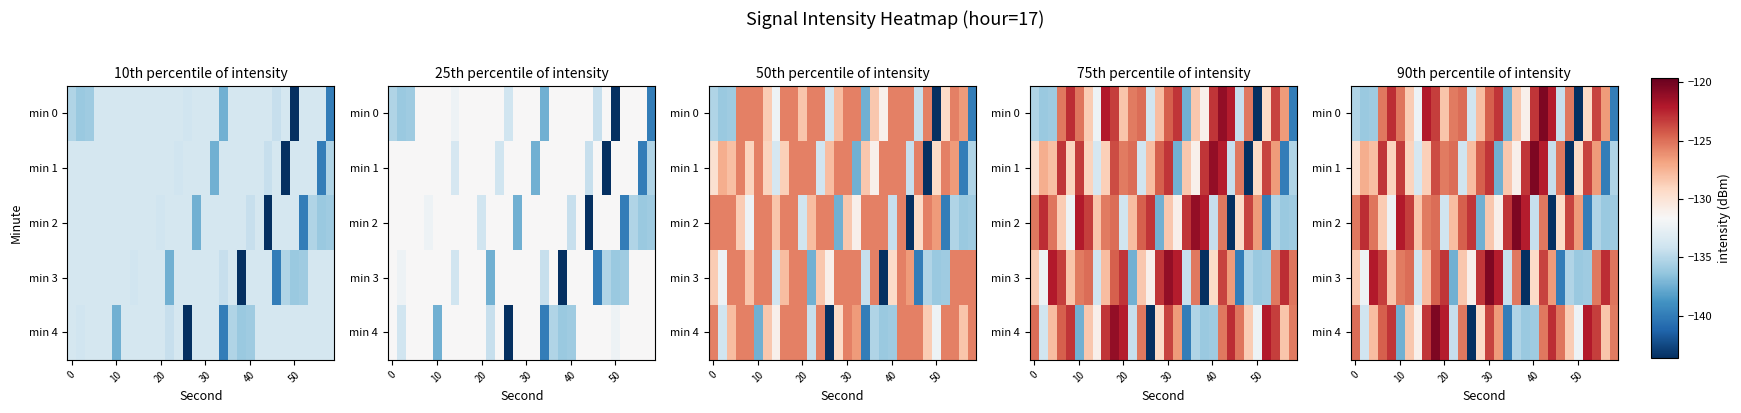

Between 40 and 30, which is larger?

40